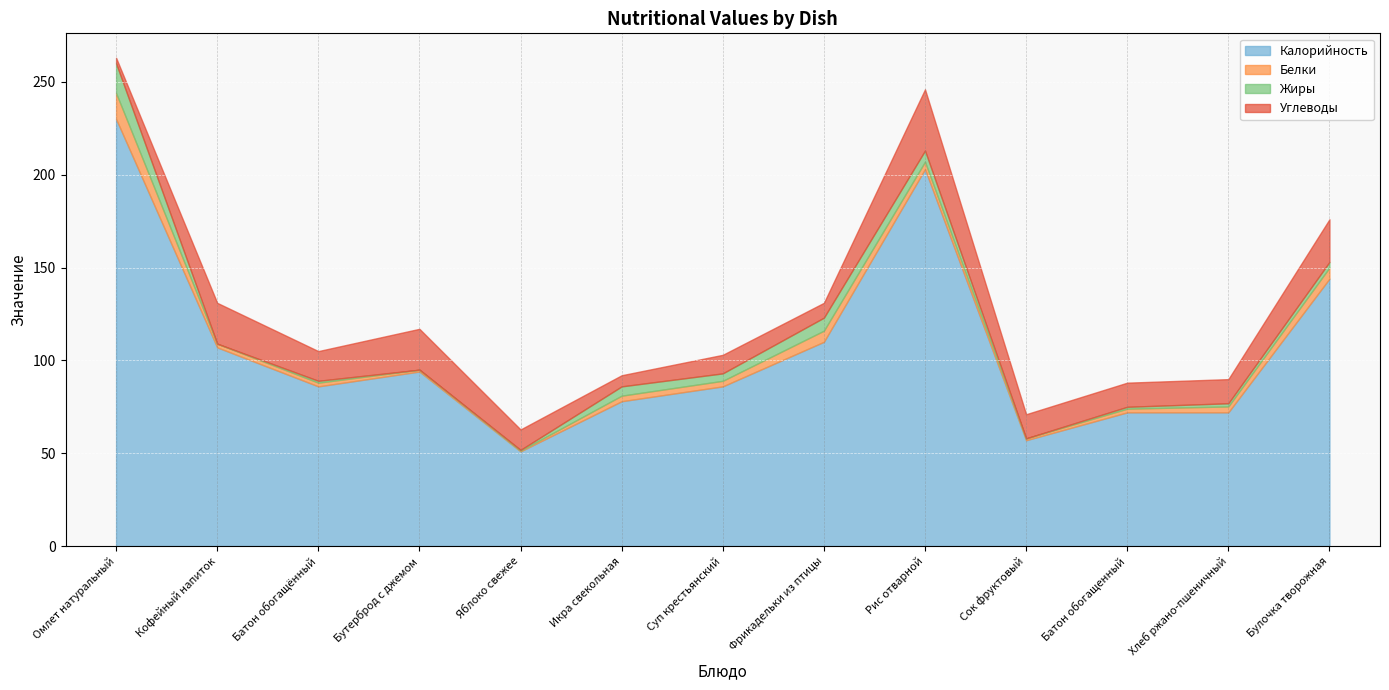

What position from the left is Икра свекольная?

6